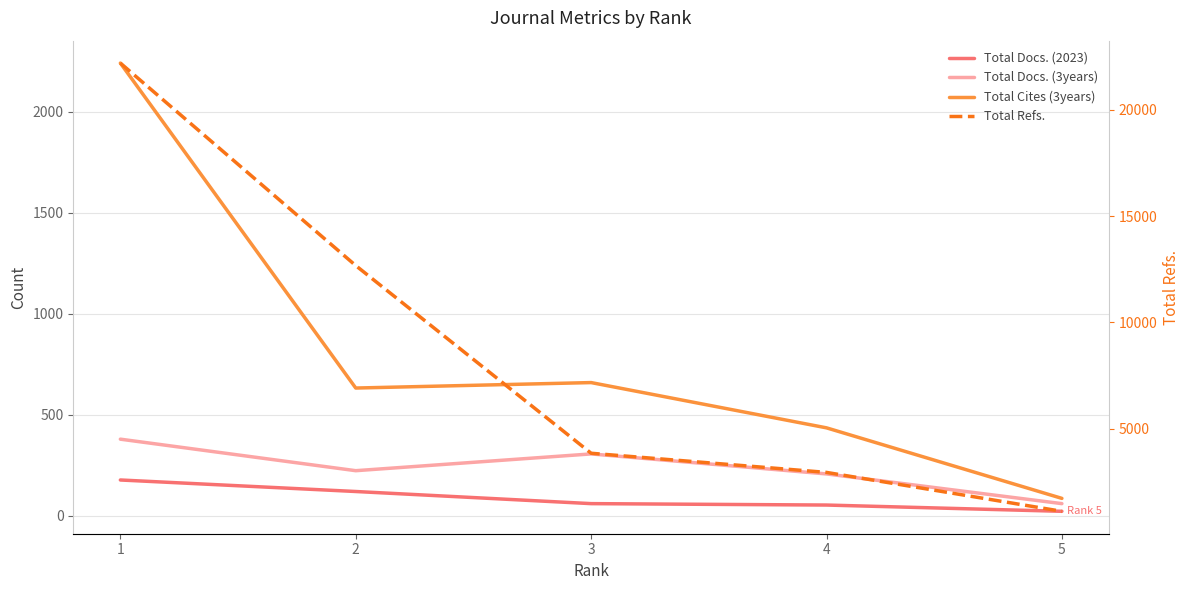

True or false: Total Docs. (2023) and Total Refs. intersect in this chart.

False